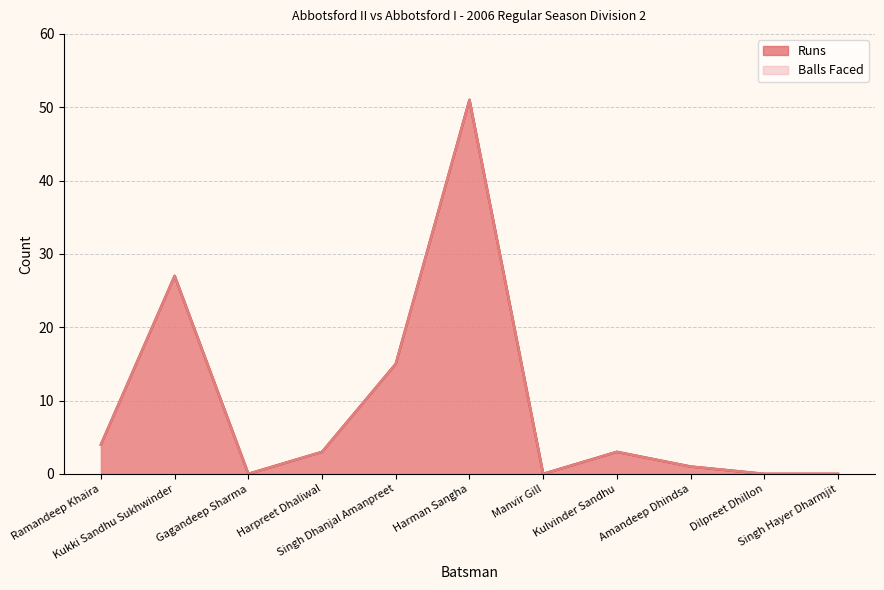

In Abbotsford II Batting Balls, how many points are lower than both neighbors (excluding endpoints)?

2